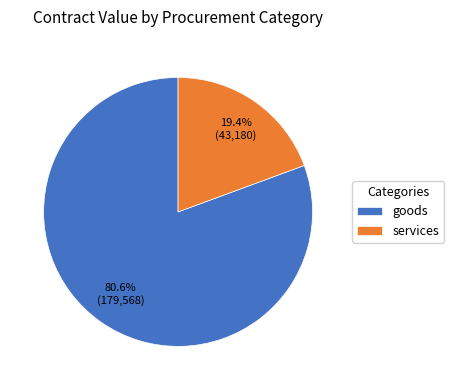

Which slice is the largest?

goods